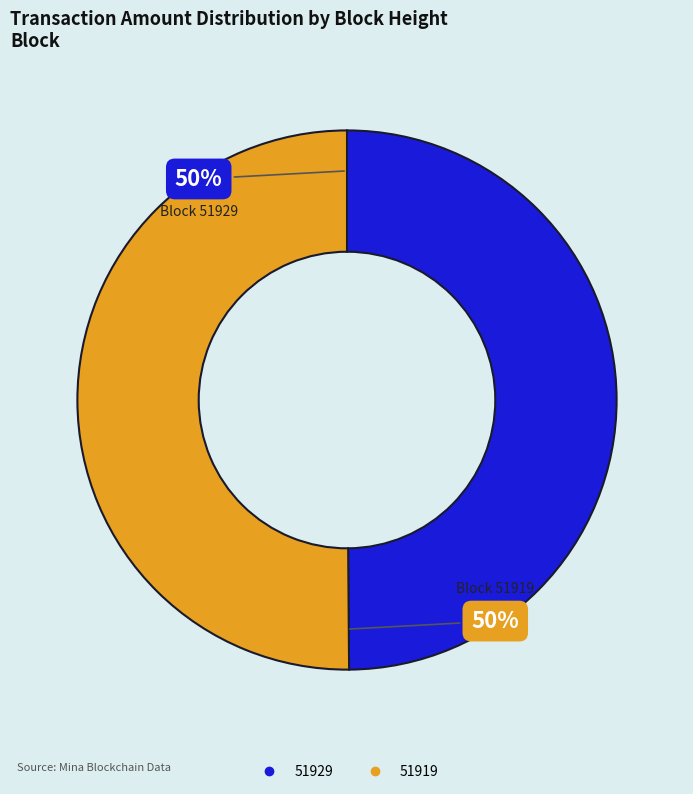

The 51929 slice represents 9% of the pie. True or false?

False